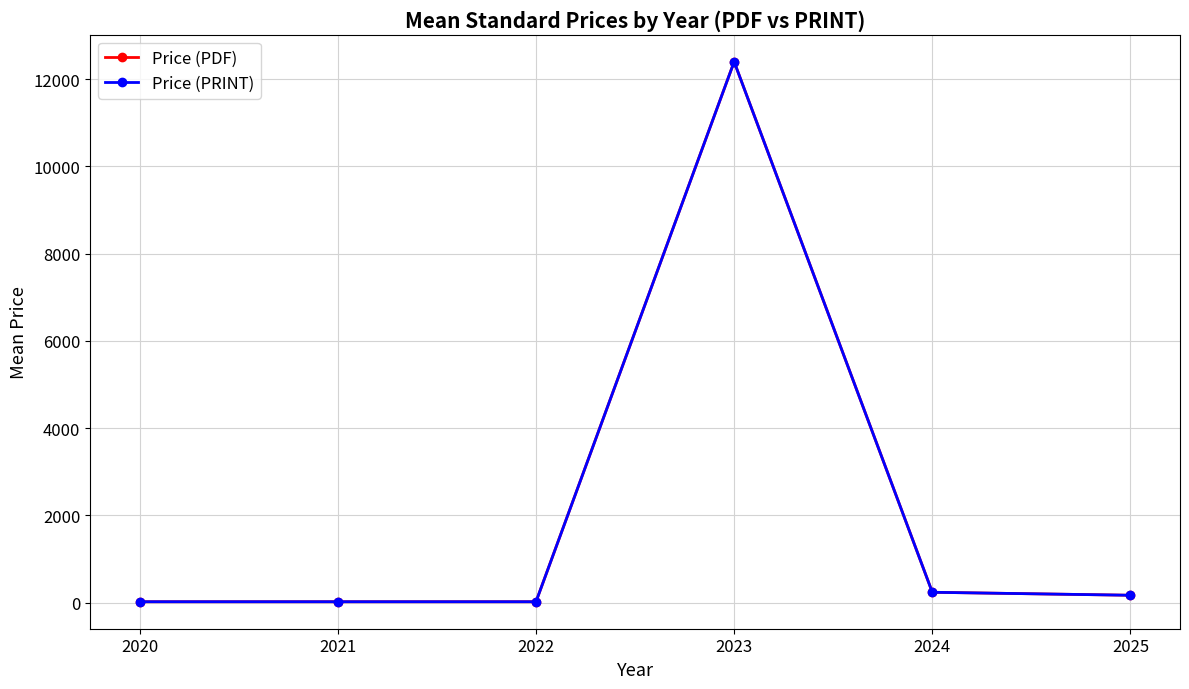

Does the chart have visible grid lines?

Yes